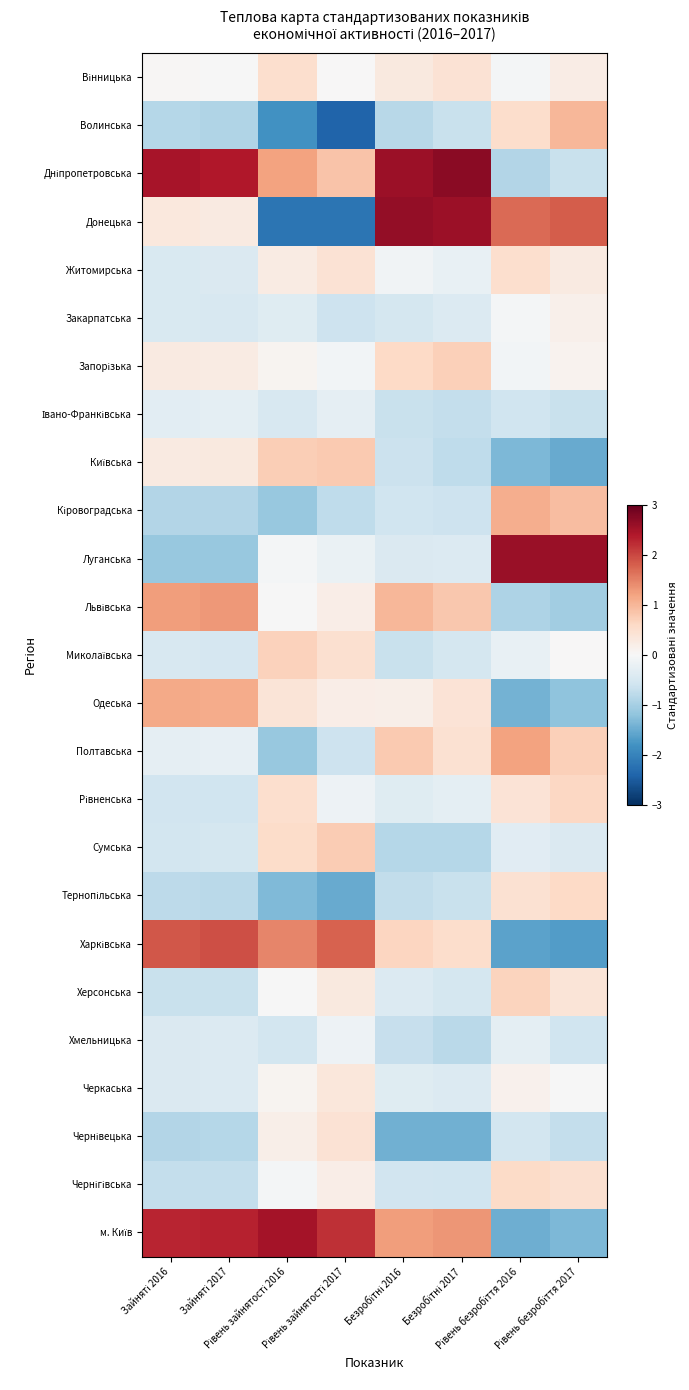

Which series has the largest total across all categories?

Дніпропетровська